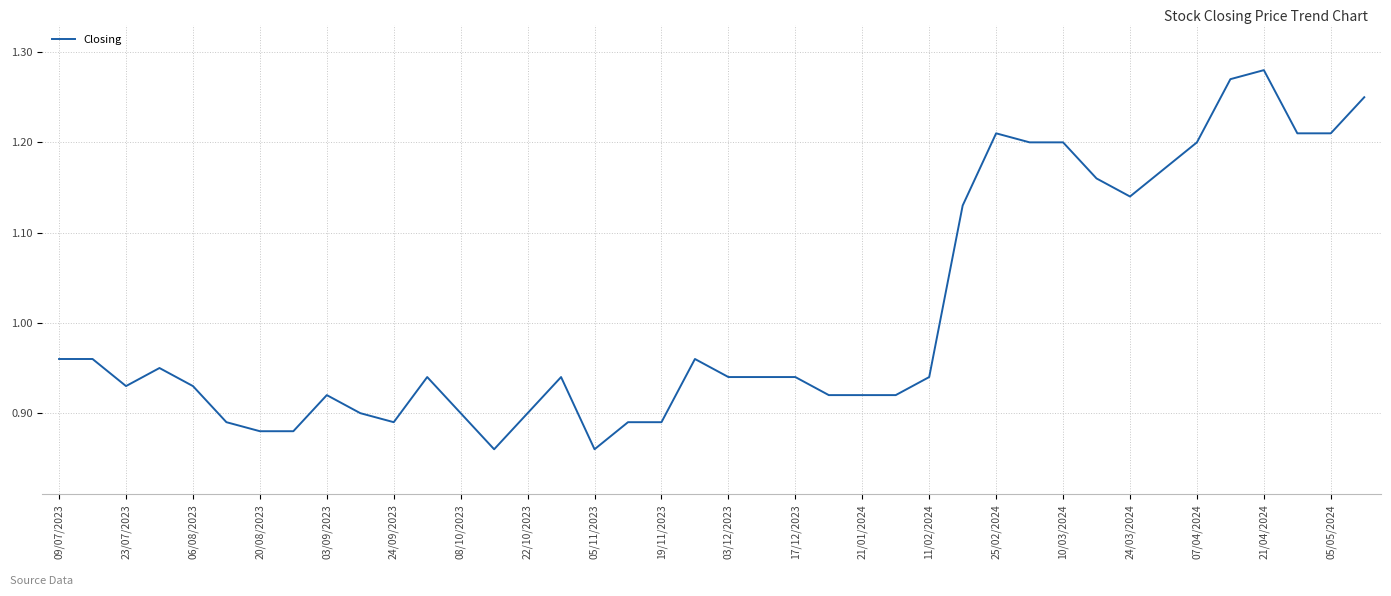

What is the difference between the maximum and minimum values?

0.4